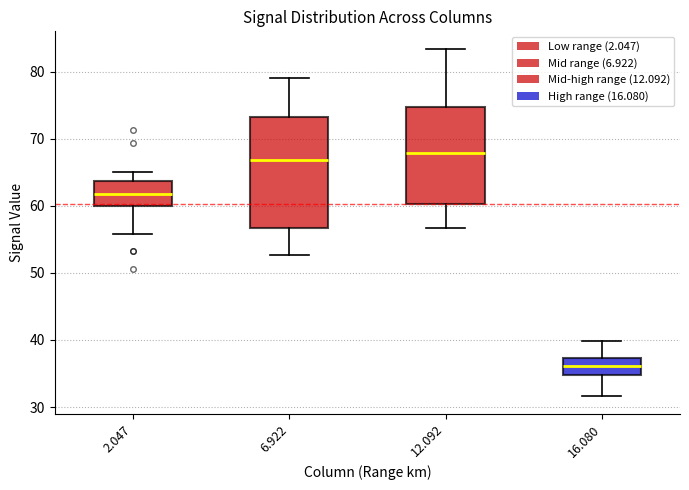

Where is the lower edge of the box at x = 2.047 on the y-axis? The values are not printed on the chart, so give them approximately, as read against the axis.

60